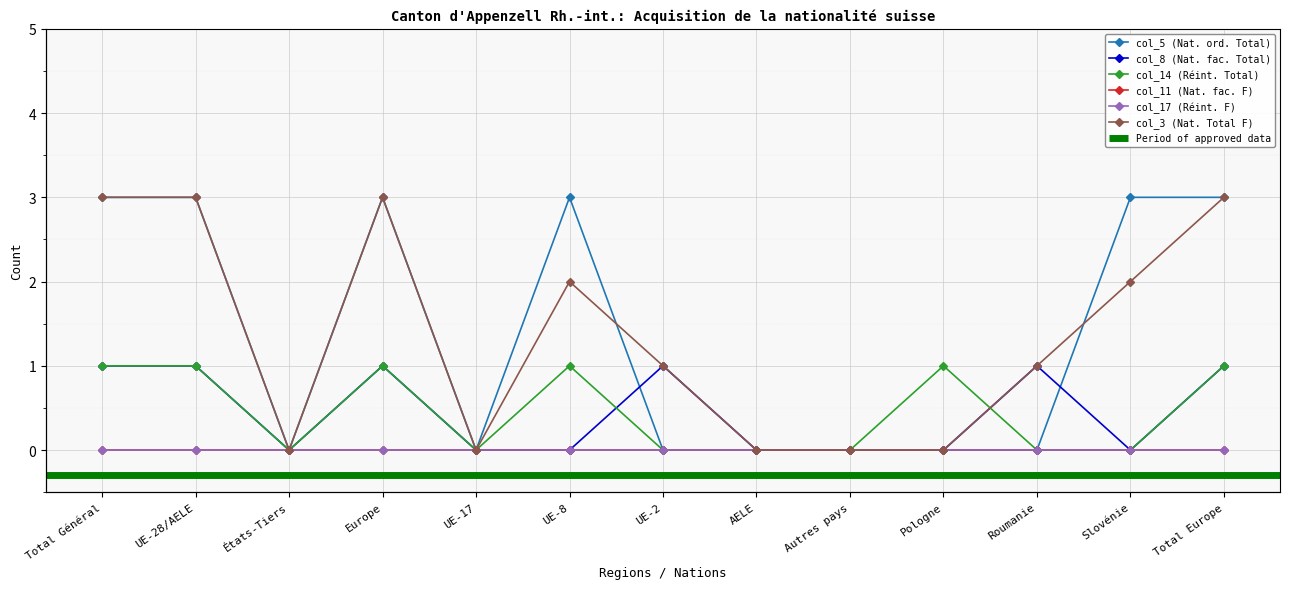

At which label is col_14 (Réint. Total) closest to 0?

États-Tiers